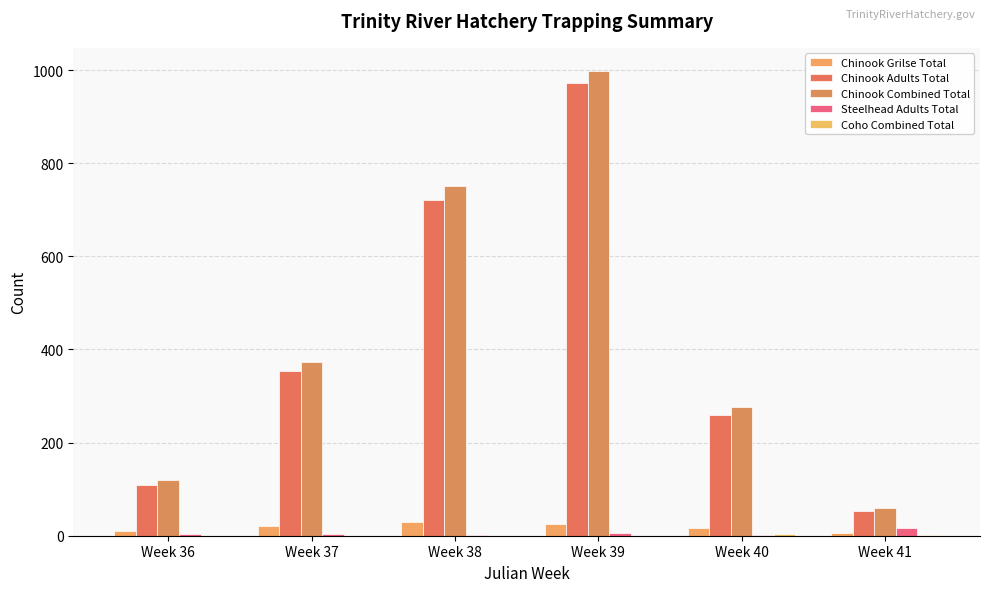

At which label does Steelhead Adults Total first exceed 3?

Week 39